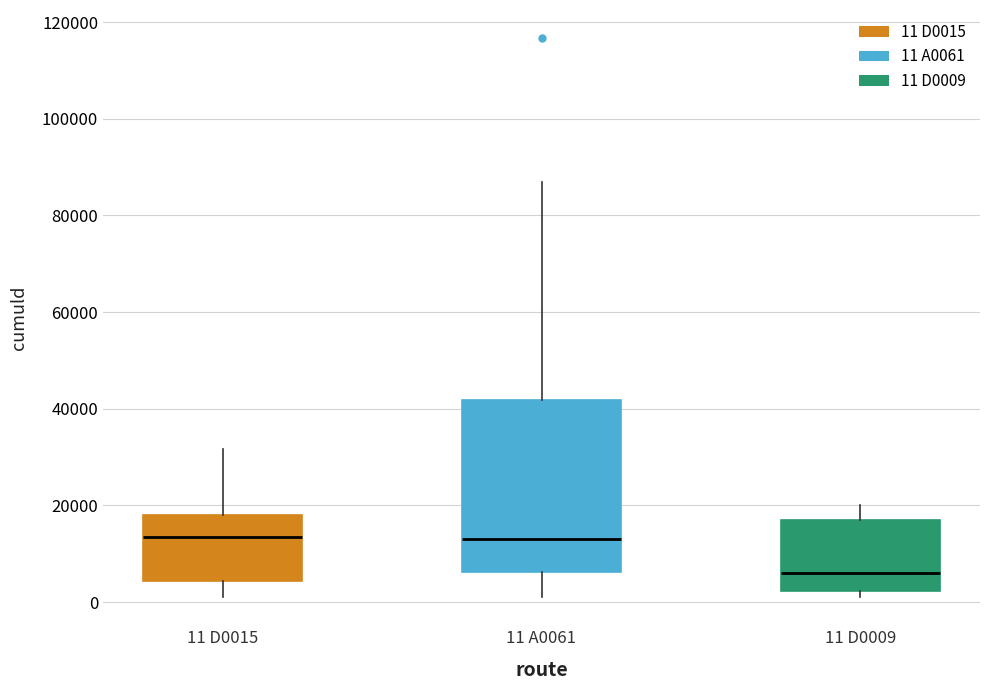

Where is the lower edge of the box for 11 A0061 on the y-axis? The values are not printed on the chart, so give them approximately, as read against the axis.

6000